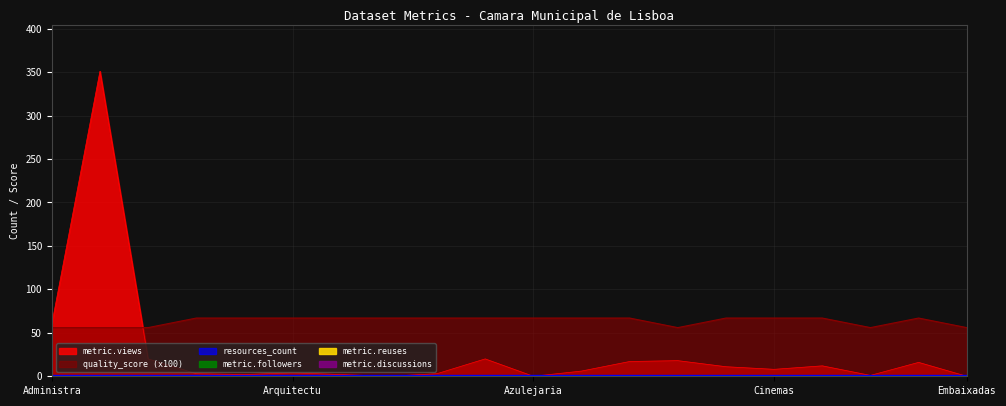

True or false: resources_count and metric.discussions intersect in this chart.

False